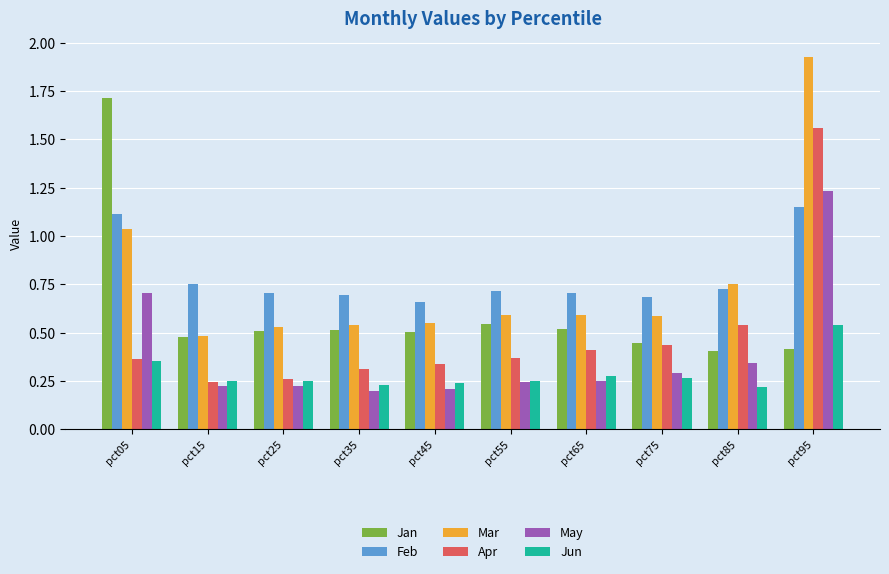

At how many categories does at least one series exceed 1?

2